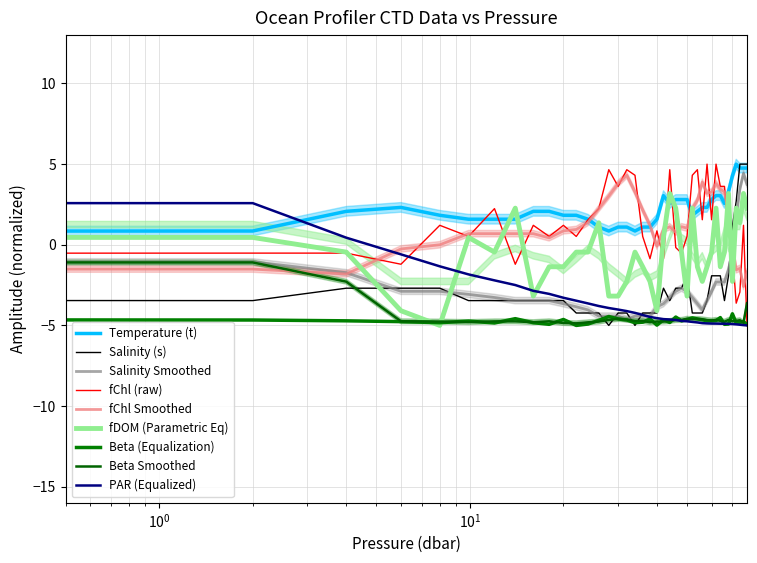

What value does the fdom series have at 52.0?

2.3